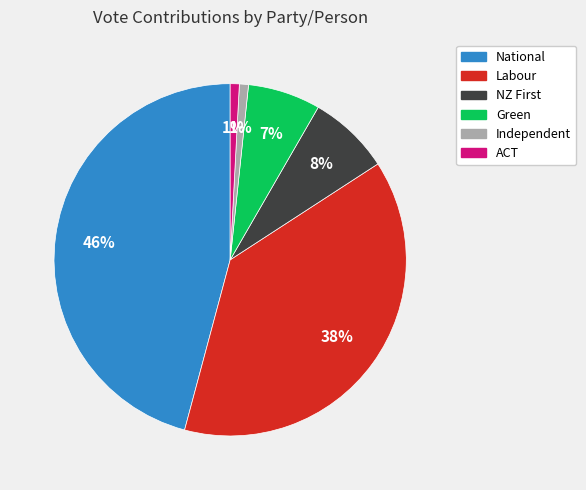

Which has a higher value, Labour or Green?

Labour